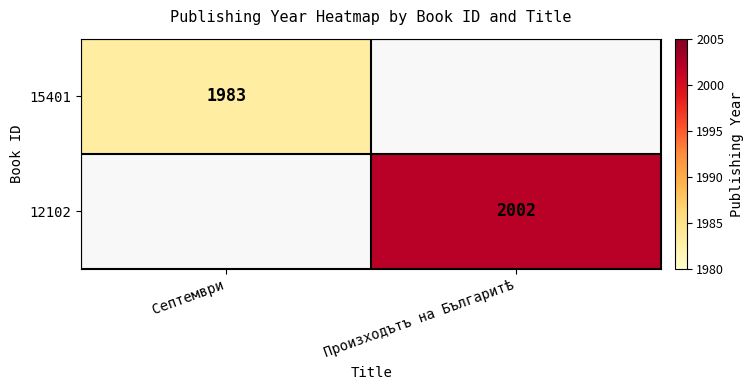

True or false: 15401 has a value of 1983 at Септември.

True